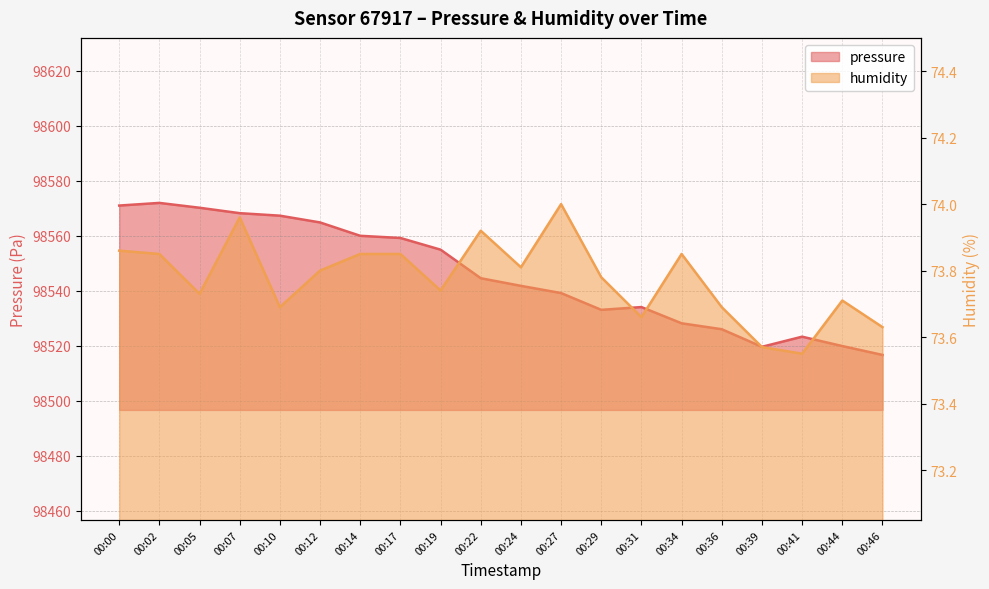

What is the sum of all pressure values?

1970914.6